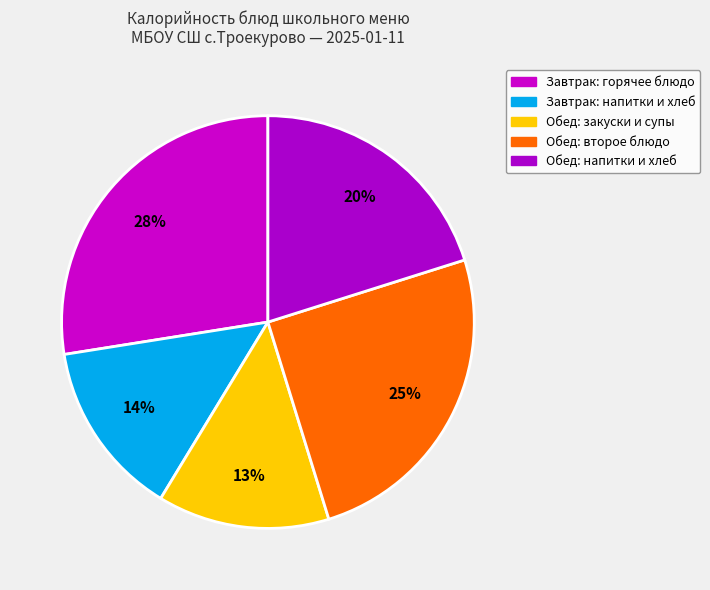

How many segments does this pie chart have?

5